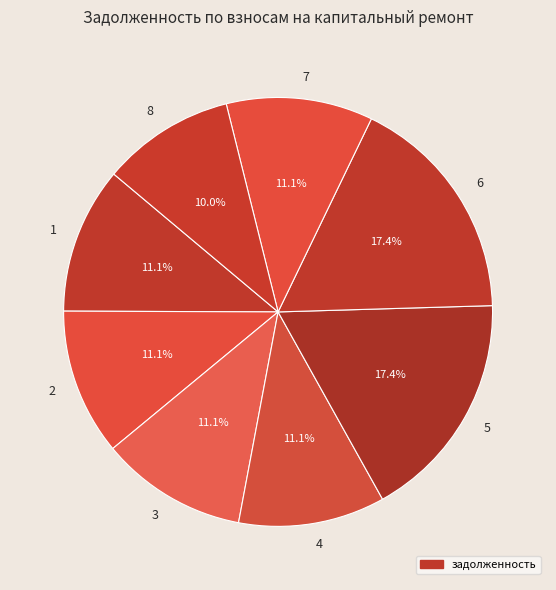

How many segments does this pie chart have?

8